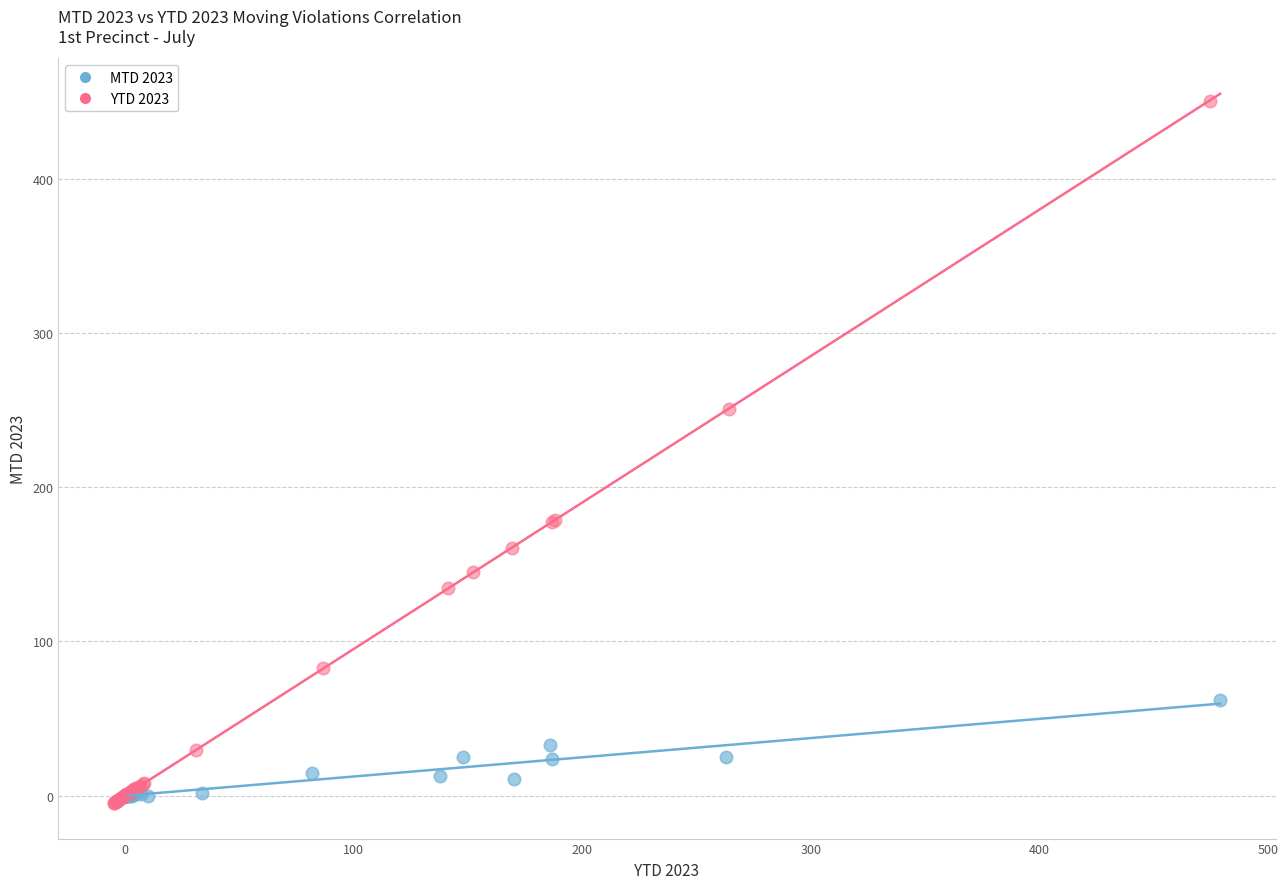

Which series contains the highest Y value?

YTD 2023